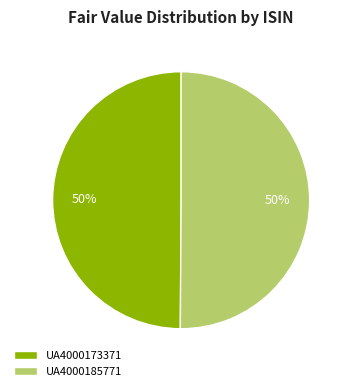

Is it true that UA4000185771 is 50% of the pie?

True